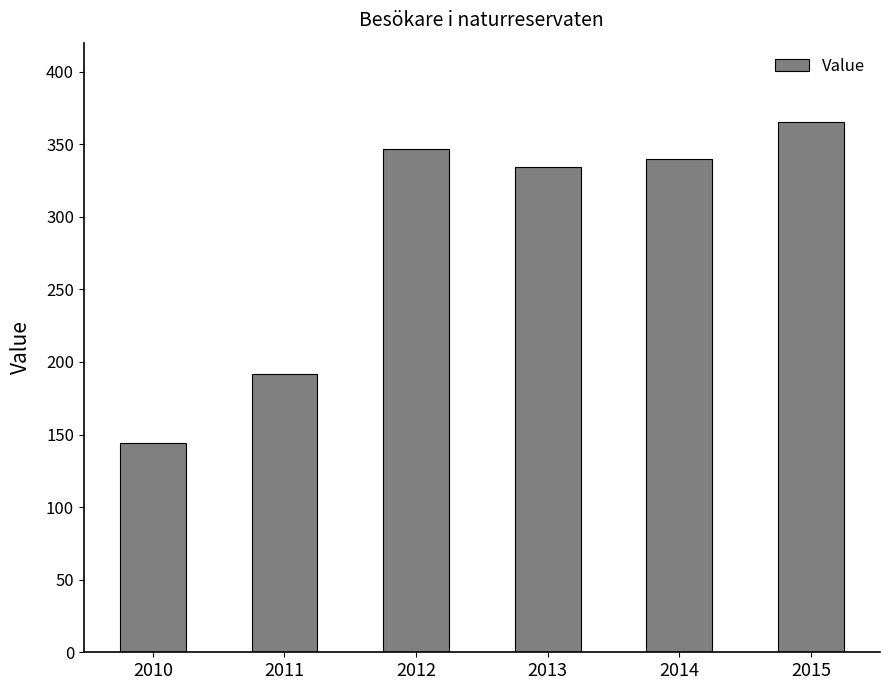

Are the bars horizontal?

No